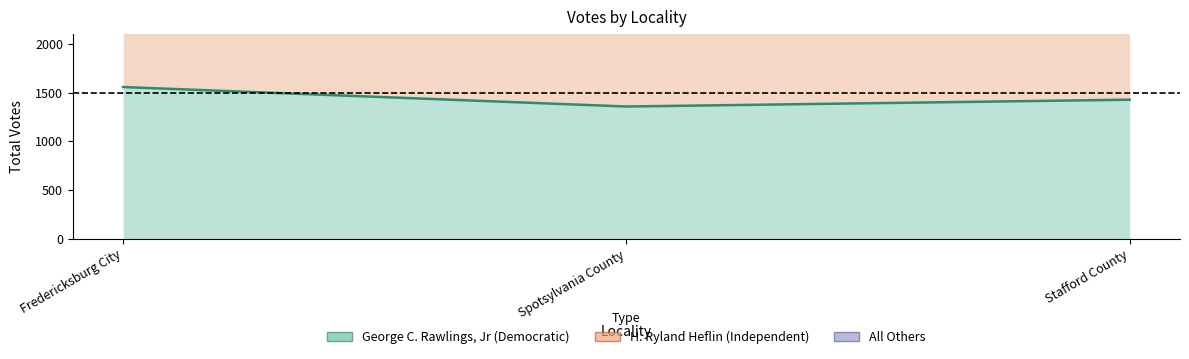

How many lines are shown in the chart?

3